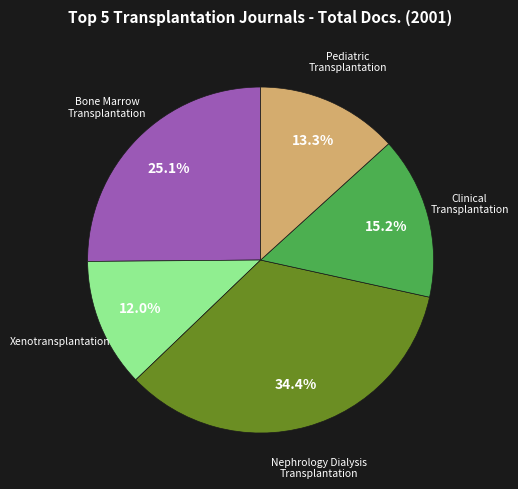

Rank the categories by value from lowest to highest.

Xenotransplantation, Pediatric Transplantation, Clinical Transplantation, Bone Marrow Transplantation, Nephrology Dialysis Transplantation